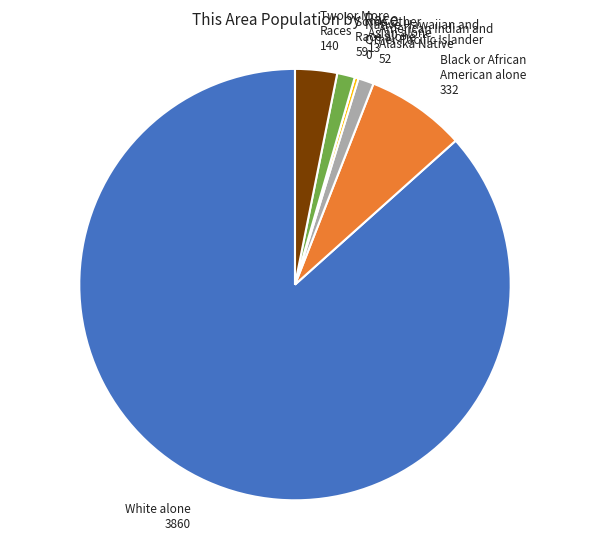

Is there a majority slice in this chart?

Yes